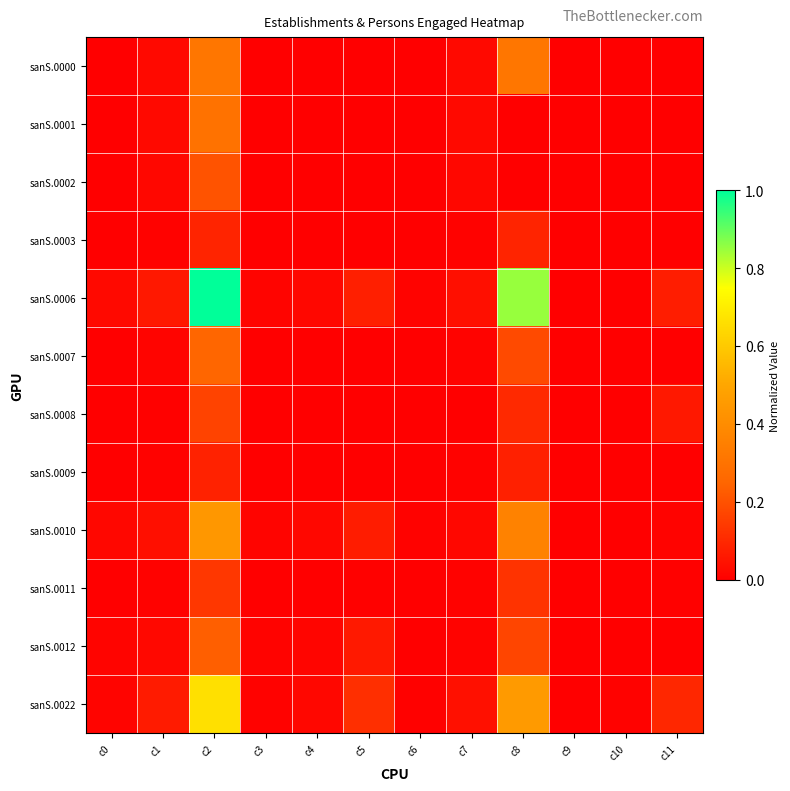

Reading left to right, what are all the values shown in this chart?

sanS.0000: c0=0.0	c1=0.0	c2=0.3	c3=0.0	c4=0.0	c5=0.0	c6=0.0	c7=0.0	c8=0.3	c9=0.0	c10=0.0	c11=0.0
sanS.0001: c0=0.0	c1=0.0	c2=0.3	c3=0.0	c4=0.0	c5=0.0	c6=0.0	c7=0.0	c8=0.0	c9=0.0	c10=0.0	c11=0.0
sanS.0002: c0=0.0	c1=0.0	c2=0.2	c3=0.0	c4=0.0	c5=0.0	c6=0.0	c7=0.0	c8=0.0	c9=0.0	c10=0.0	c11=0.0
sanS.0003: c0=0.0	c1=0.0	c2=0.1	c3=0.0	c4=0.0	c5=0.0	c6=0.0	c7=0.0	c8=0.1	c9=0.0	c10=0.0	c11=0.0
sanS.0006: c0=0.0	c1=0.1	c2=1.0	c3=0.0	c4=0.0	c5=0.1	c6=0.0	c7=0.0	c8=0.8	c9=0.0	c10=0.0	c11=0.1
sanS.0007: c0=0.0	c1=0.0	c2=0.3	c3=0.0	c4=0.0	c5=0.0	c6=0.0	c7=0.0	c8=0.2	c9=0.0	c10=0.0	c11=0.0
sanS.0008: c0=0.0	c1=0.0	c2=0.2	c3=0.0	c4=0.0	c5=0.0	c6=0.0	c7=0.0	c8=0.1	c9=0.0	c10=0.0	c11=0.1
sanS.0009: c0=0.0	c1=0.0	c2=0.1	c3=0.0	c4=0.0	c5=0.0	c6=0.0	c7=0.0	c8=0.1	c9=0.0	c10=0.0	c11=0.0
sanS.0010: c0=0.0	c1=0.0	c2=0.4	c3=0.0	c4=0.0	c5=0.1	c6=0.0	c7=0.0	c8=0.4	c9=0.0	c10=0.0	c11=0.0
sanS.0011: c0=0.0	c1=0.0	c2=0.1	c3=0.0	c4=0.0	c5=0.0	c6=0.0	c7=0.0	c8=0.1	c9=0.0	c10=0.0	c11=0.0
sanS.0012: c0=0.0	c1=0.0	c2=0.2	c3=0.0	c4=0.0	c5=0.1	c6=0.0	c7=0.0	c8=0.2	c9=0.0	c10=0.0	c11=0.0
sanS.0022: c0=0.0	c1=0.1	c2=0.7	c3=0.0	c4=0.0	c5=0.1	c6=0.0	c7=0.0	c8=0.5	c9=0.0	c10=0.0	c11=0.1